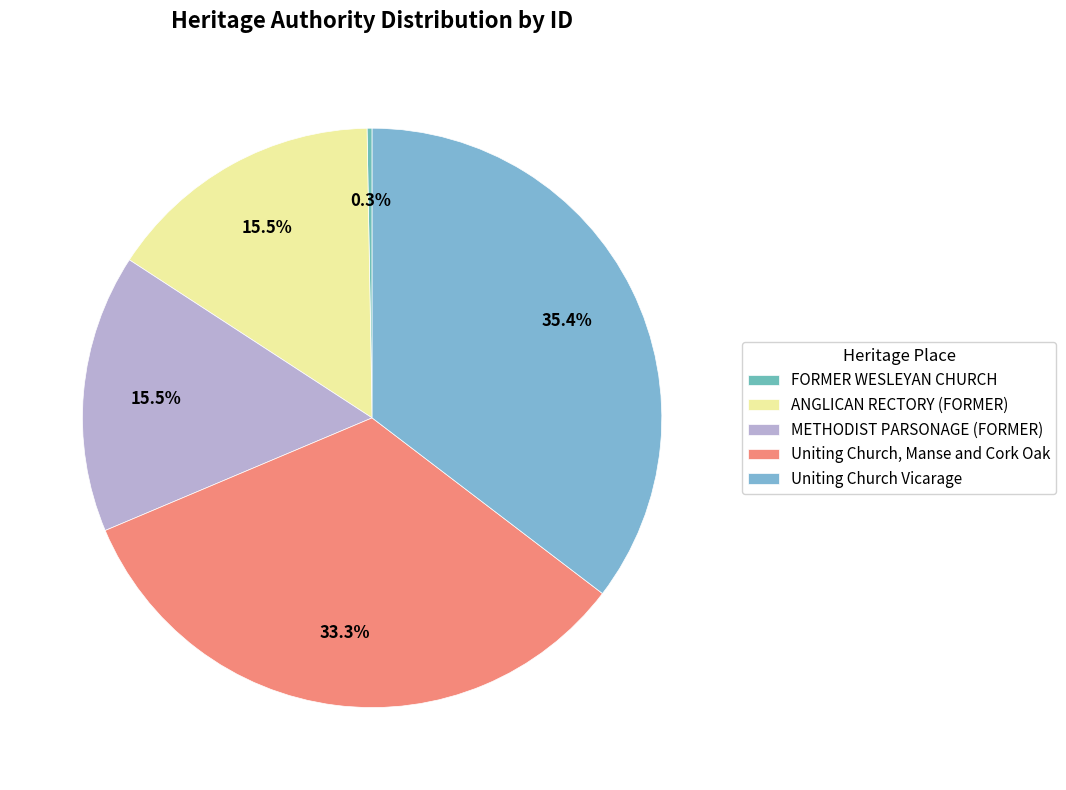

How many slices are in this pie chart?

5